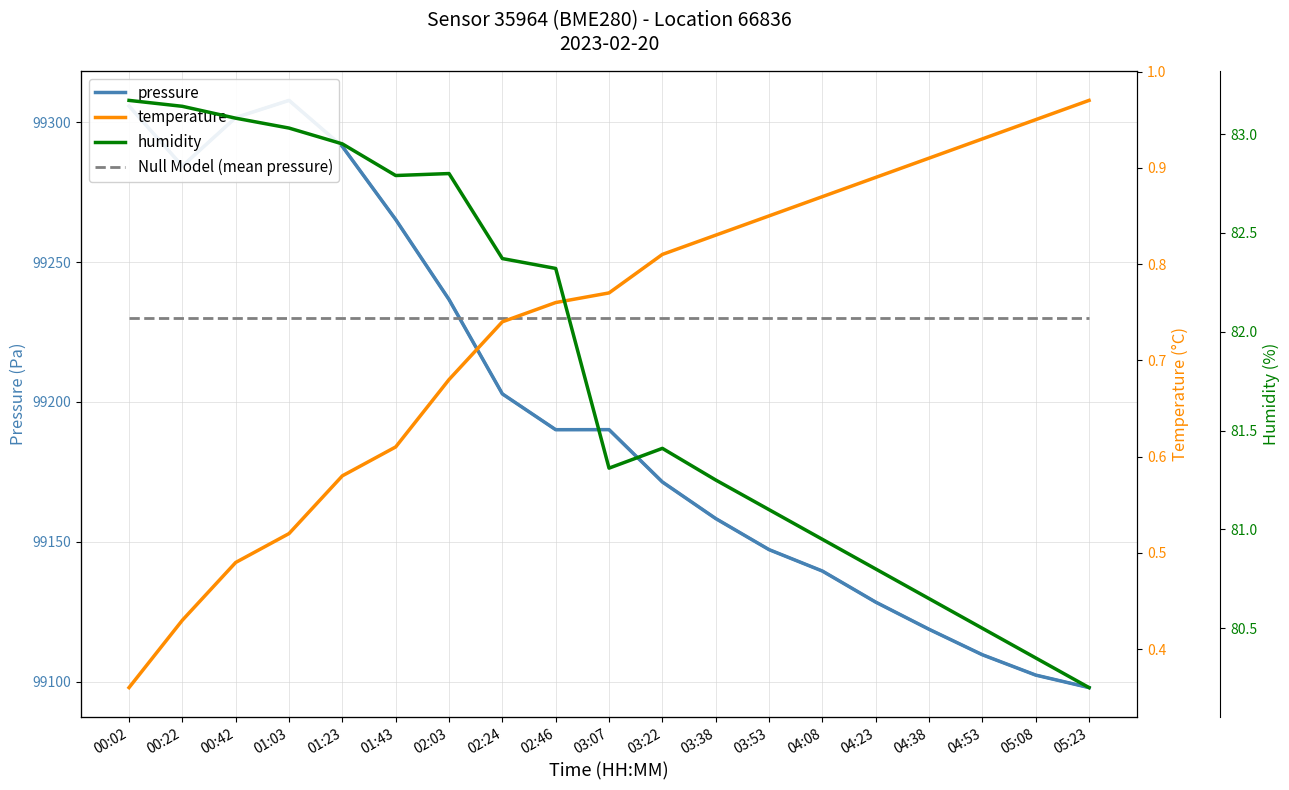

How many interior local valleys does the humidity series have?

2